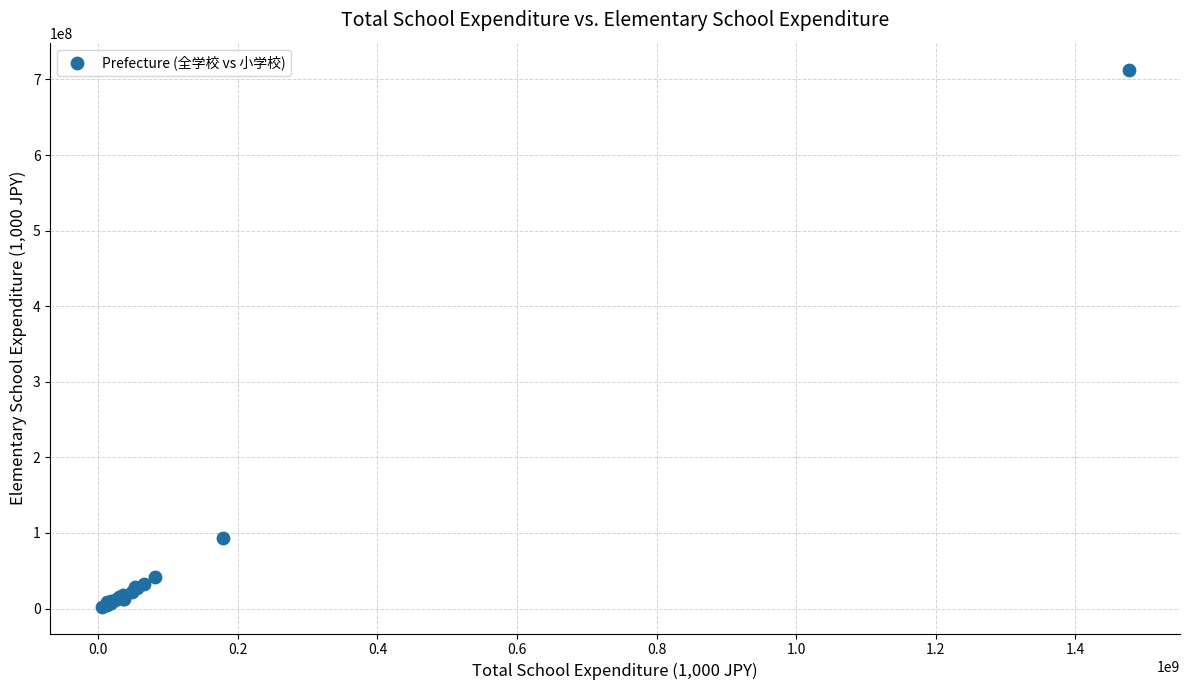

What Y value in the scatter plot is closest to 357818361?

93607465